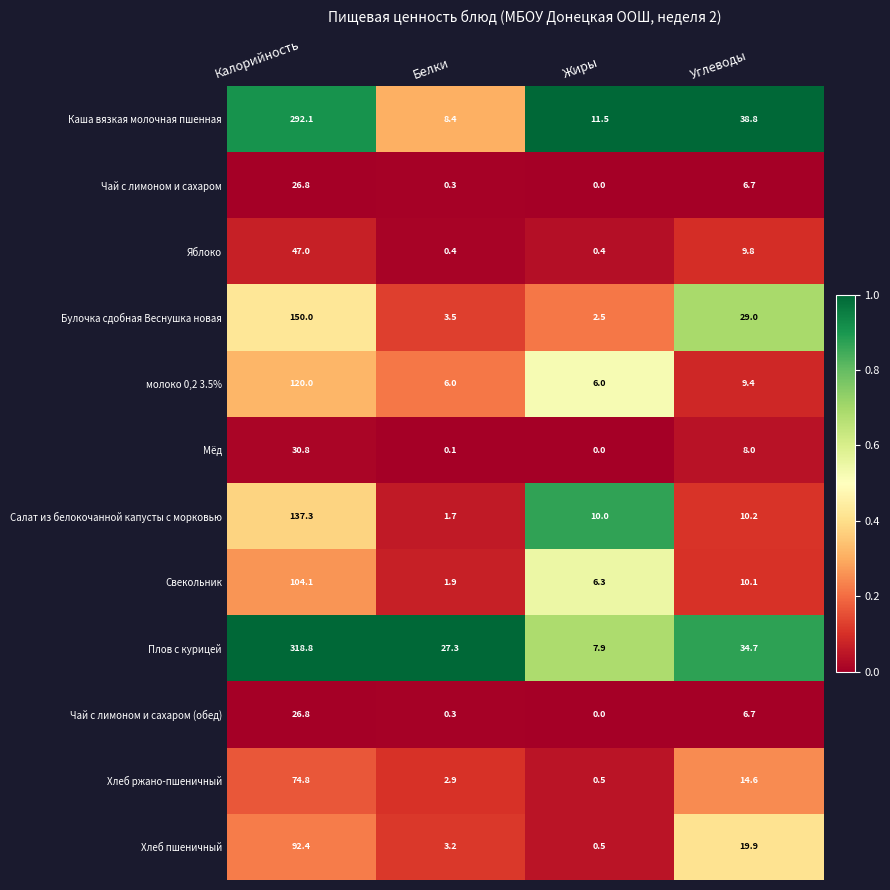

What is the greatest value displayed?

318.8